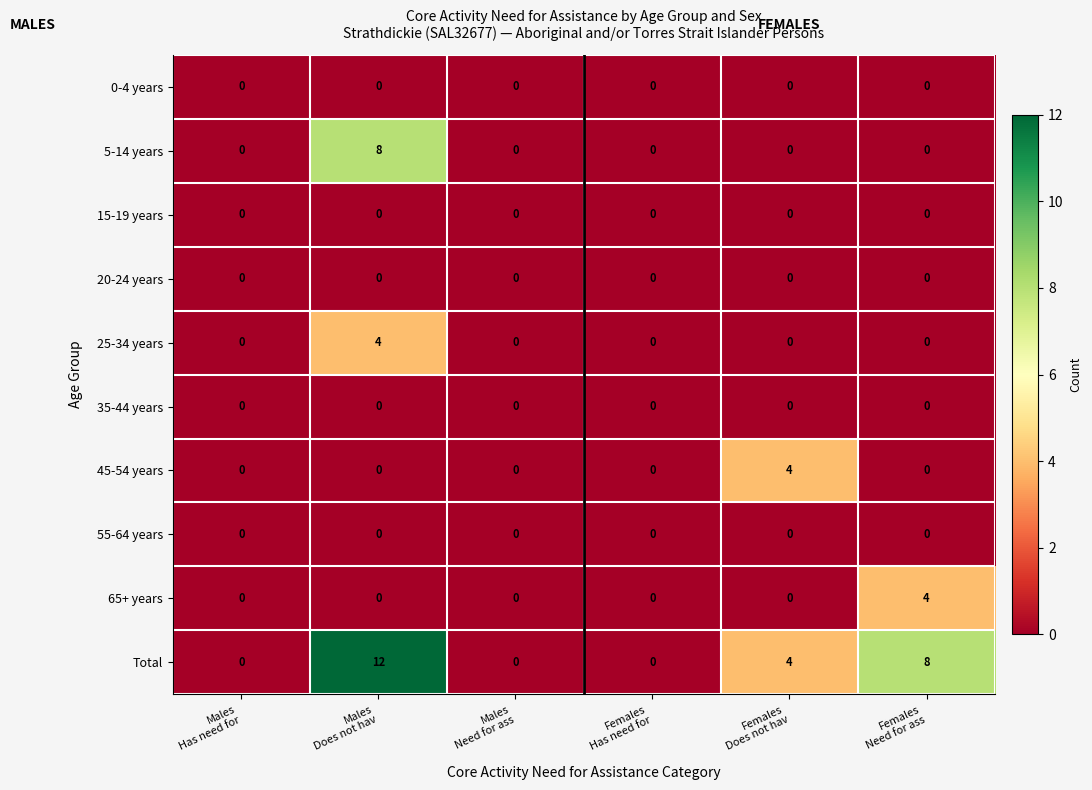

Which series has the largest total across all categories?

Total